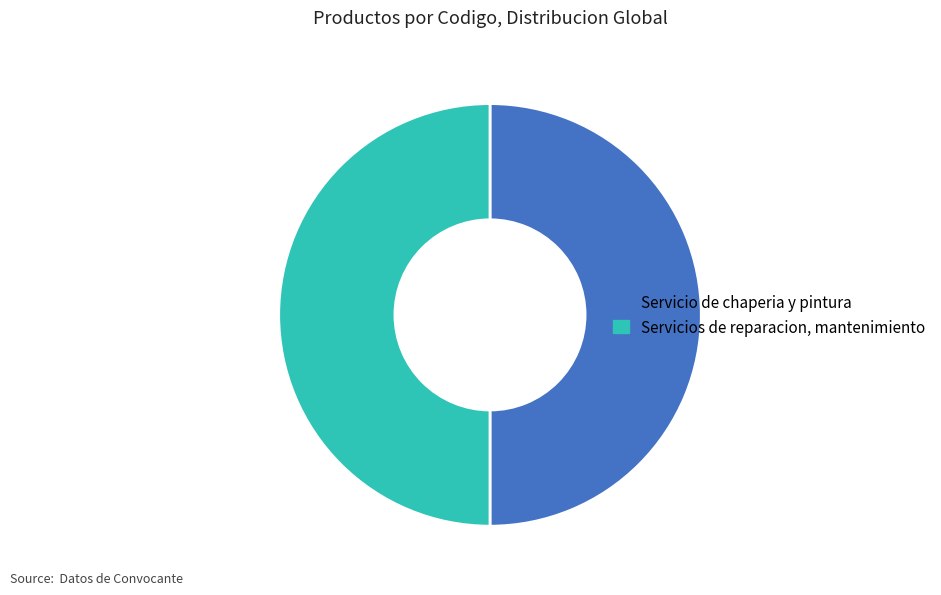

How many slices are in this pie chart?

2